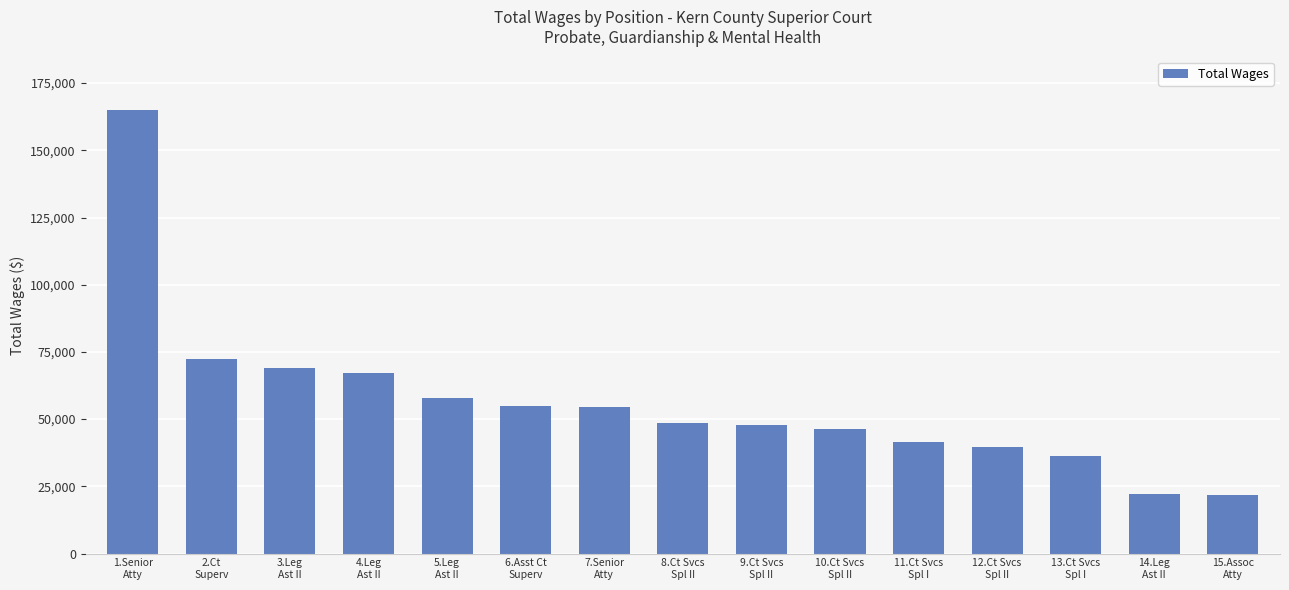

How many data points are less than 48441?

7